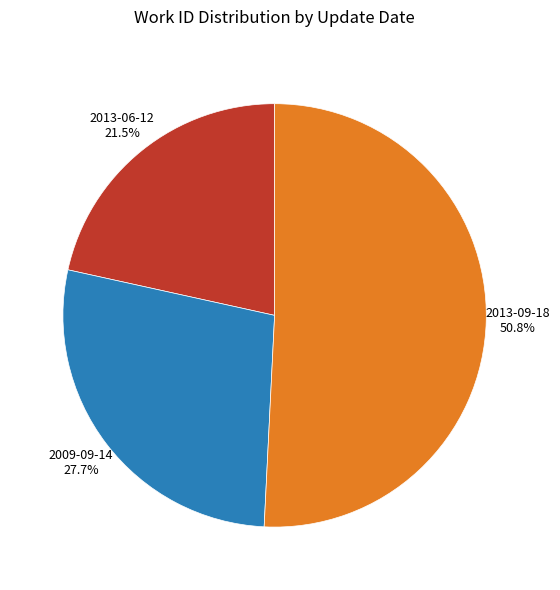

Does any single category account for the majority?

Yes